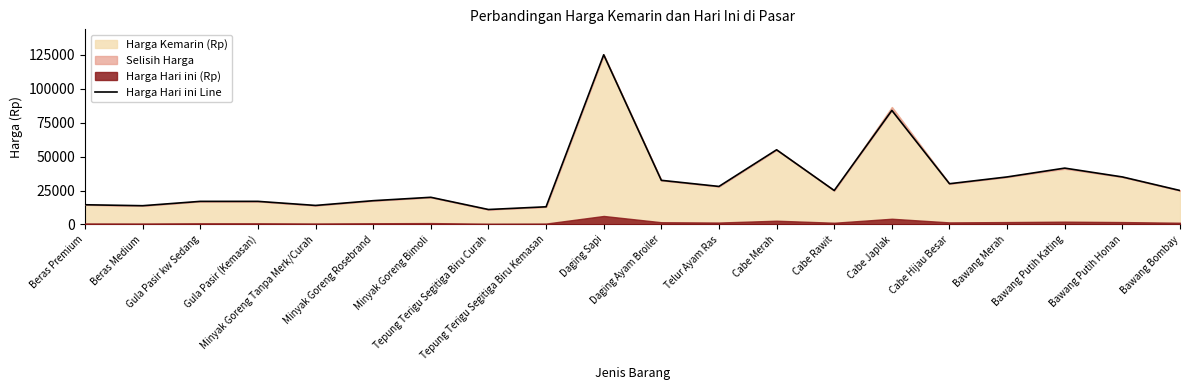

How many points are higher than both their immediate neighbors (excluding endpoints)?

5